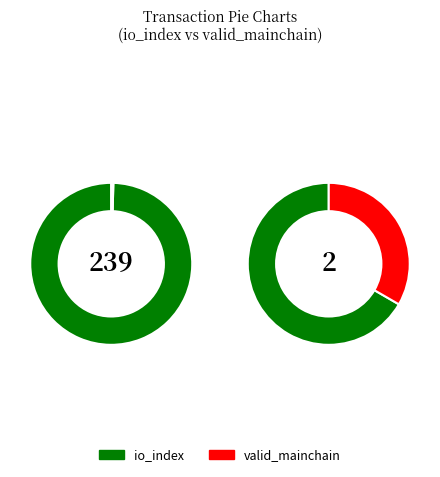

Is it true that io_index is 67% of the pie?

True